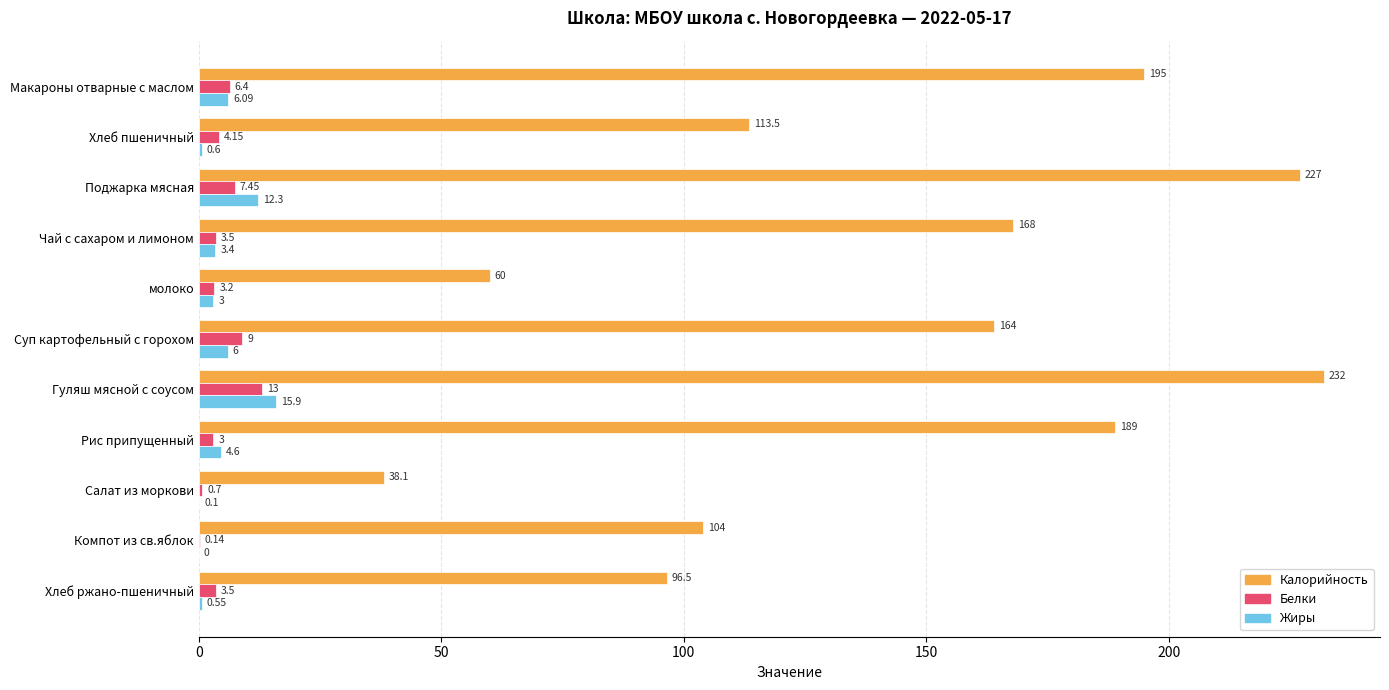

What are all the series names shown in the legend?

Калорийность, Белки, Жиры